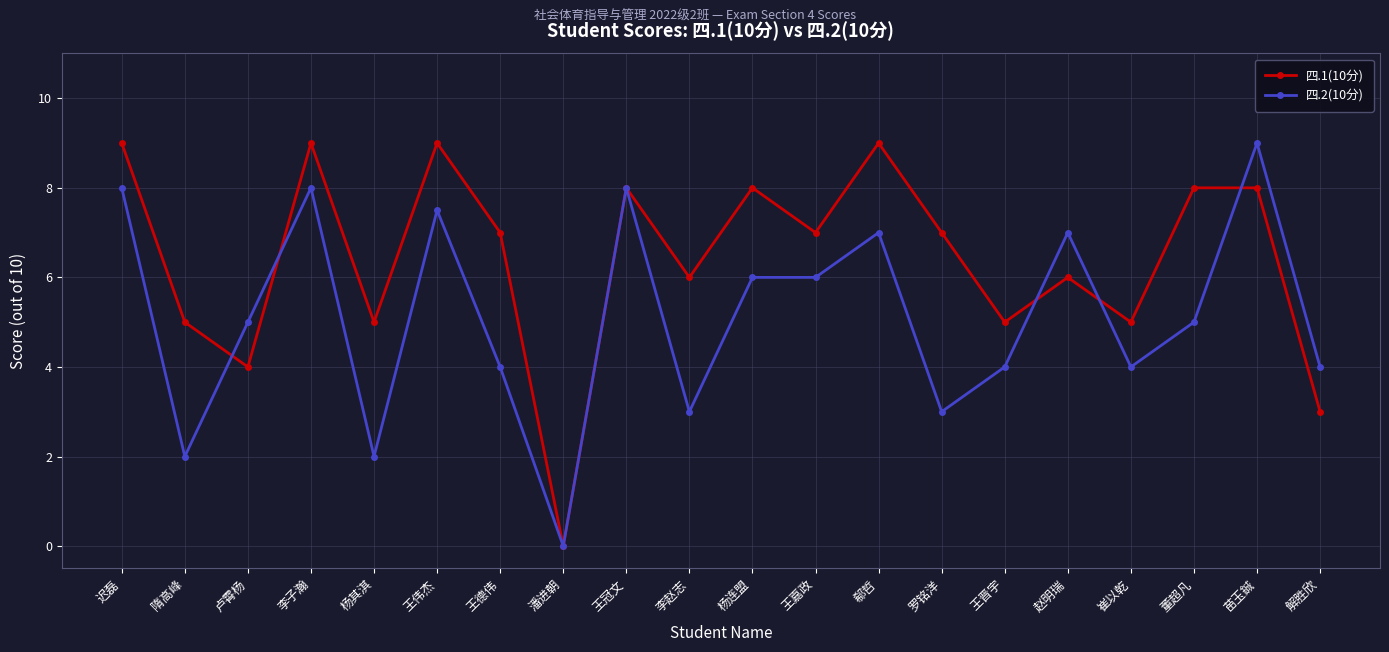

Reading right to left, extract all data points from this chart.

四.1(10分): 解胜欣=3.0	苗玉鋮=8.0	董超凡=8.0	崔以乾=5.0	赵明瑞=6.0	王晋宇=5.0	罗铭洋=7.0	郗哲=9.0	王嘉政=7.0	杨连盟=8.0	李赵志=6.0	王冠文=8.0	潘进朝=0.0	王德伟=7.0	王伟杰=9.0	杨其淇=5.0	李子瀚=9.0	卢霄杨=4.0	隋高峰=5.0	迟磊=9.0
四.2(10分): 解胜欣=4.0	苗玉鋮=9.0	董超凡=5.0	崔以乾=4.0	赵明瑞=7.0	王晋宇=4.0	罗铭洋=3.0	郗哲=7.0	王嘉政=6.0	杨连盟=6.0	李赵志=3.0	王冠文=8.0	潘进朝=0.0	王德伟=4.0	王伟杰=7.5	杨其淇=2.0	李子瀚=8.0	卢霄杨=5.0	隋高峰=2.0	迟磊=8.0